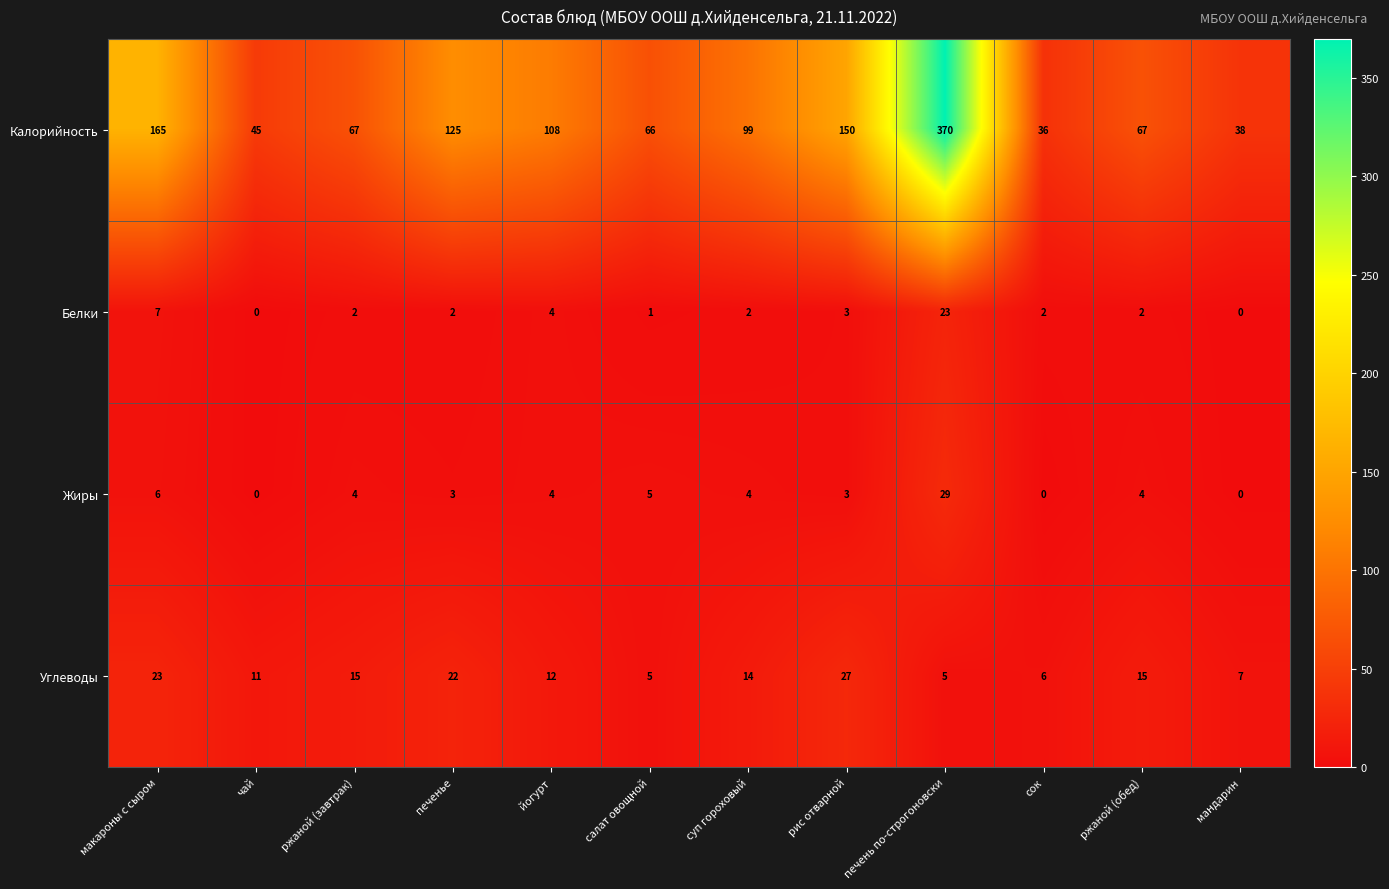

What is the greatest value displayed?

370